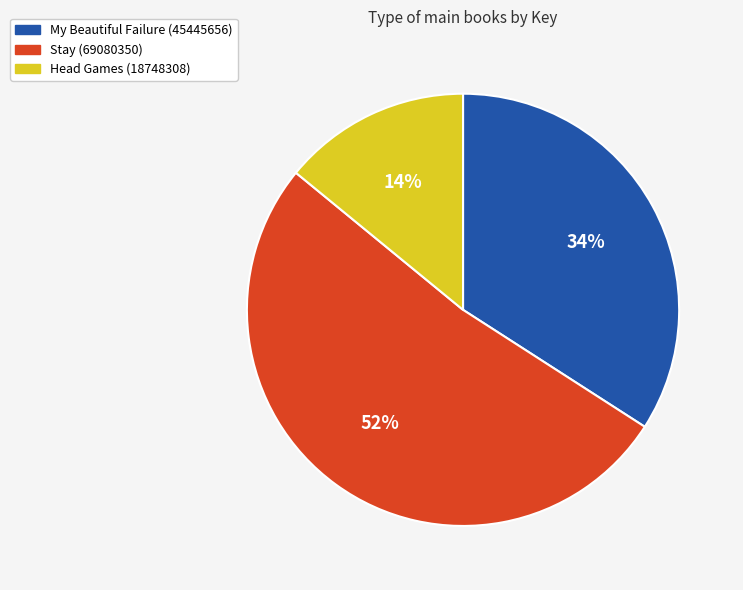

To the nearest percent, what is the combined percentage of Head Games (18748308) and My Beautiful Failure (45445656)?

48%